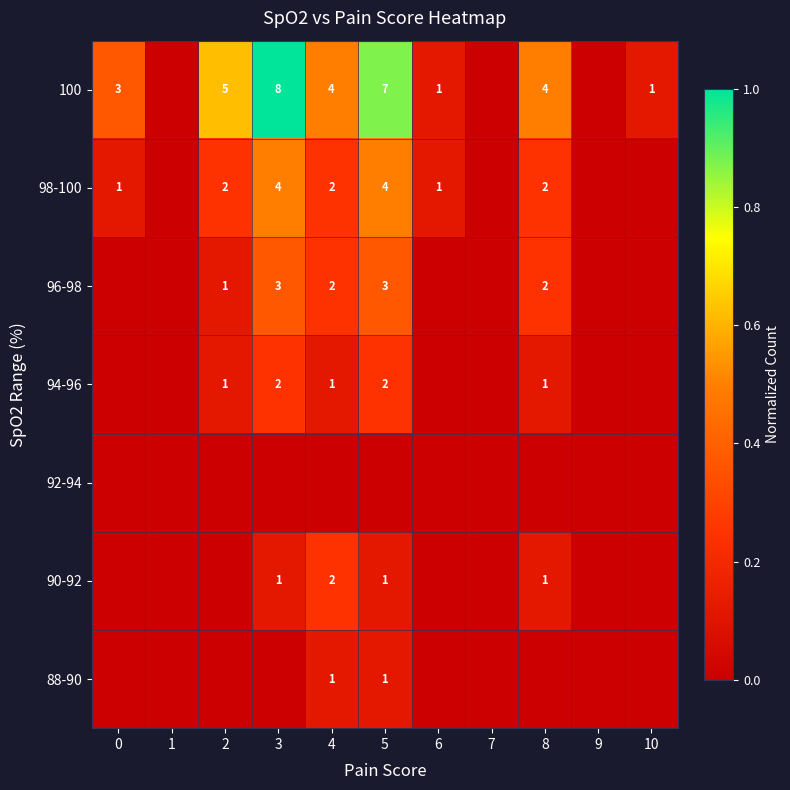

Is the value of 100 at 2 greater than the value of 98-100 at 0?

Yes